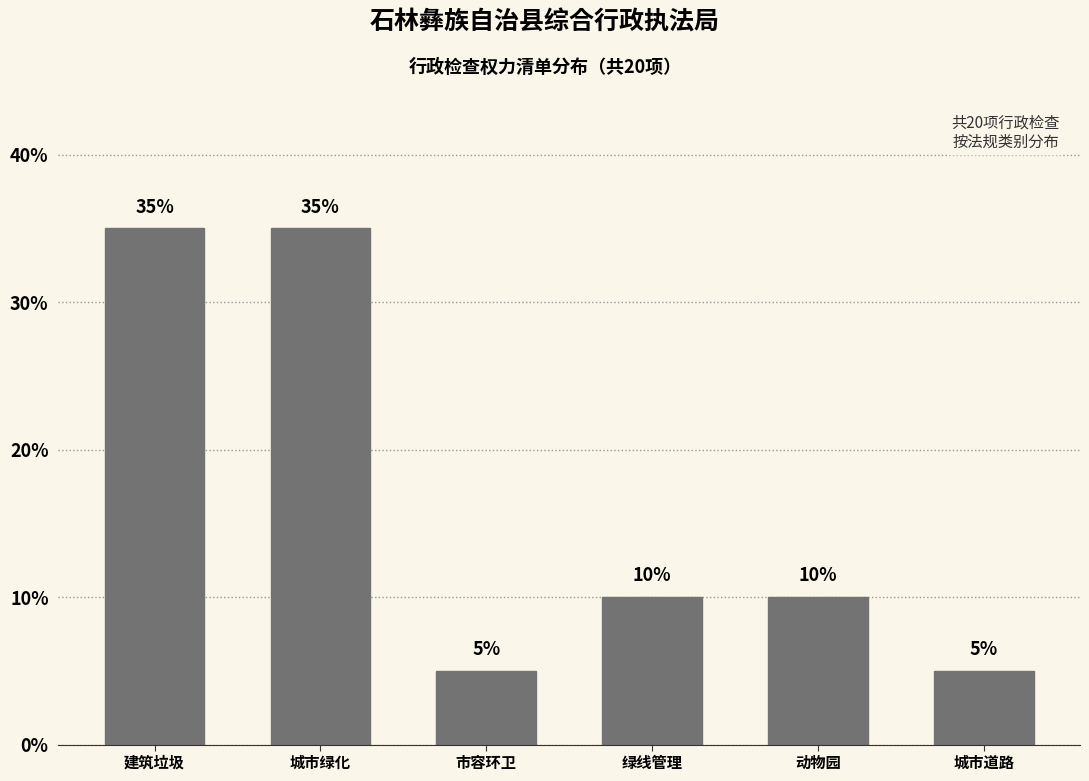

Reading right to left, transcribe all the data shown in this chart.

城市道路=5	动物园=10	绿线管理=10	市容环卫=5	城市绿化=35	建筑垃圾=35